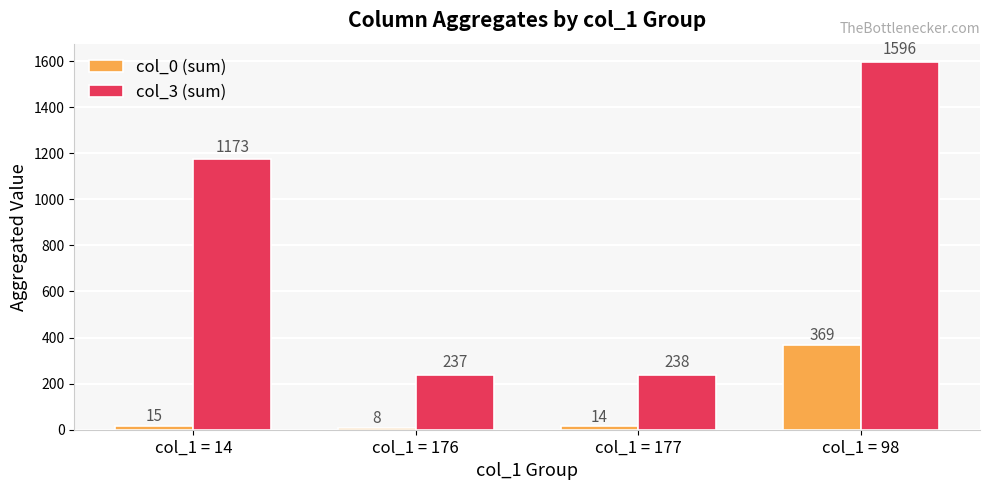

List the series in order of their overall mean, highest first.

col_3 (sum), col_0 (sum)